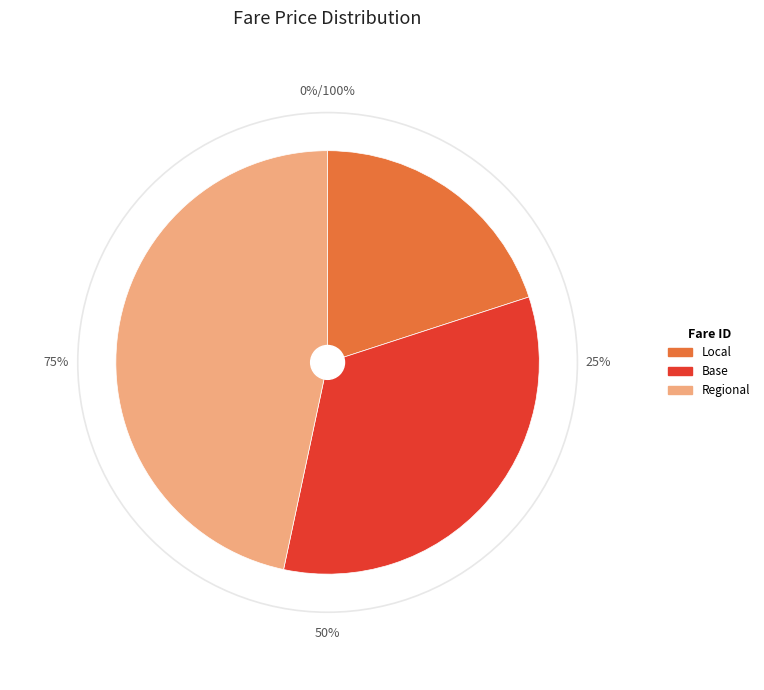

What percentage is NOT represented by Base?

66.7%